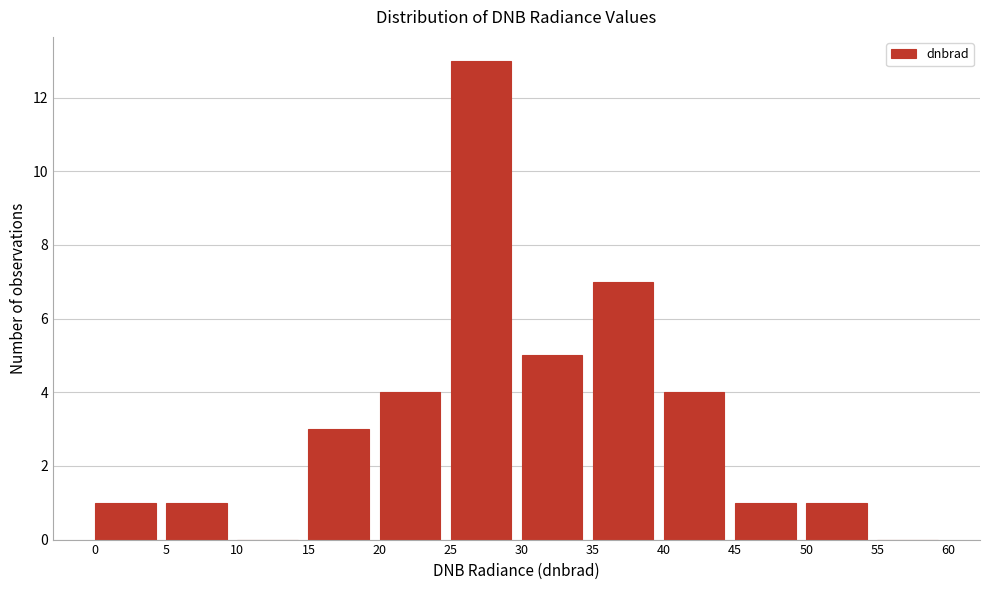

How tall is the bar that spans 25 to 30 on the x-axis? The values are not printed on the chart, so give them approximately, as read against the axis.

13